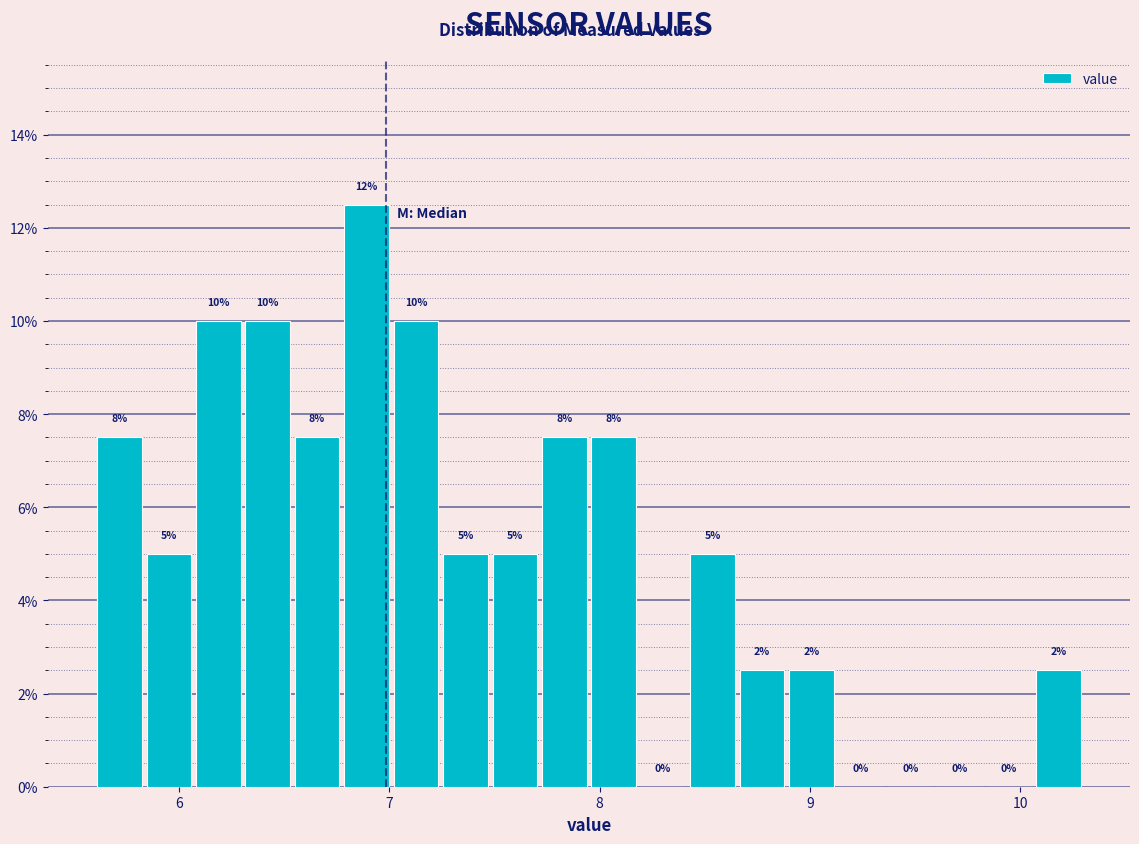

Around what value on the x-axis is the tallest bar? Give the approximate position of its centre, as read against the axis.

6.9